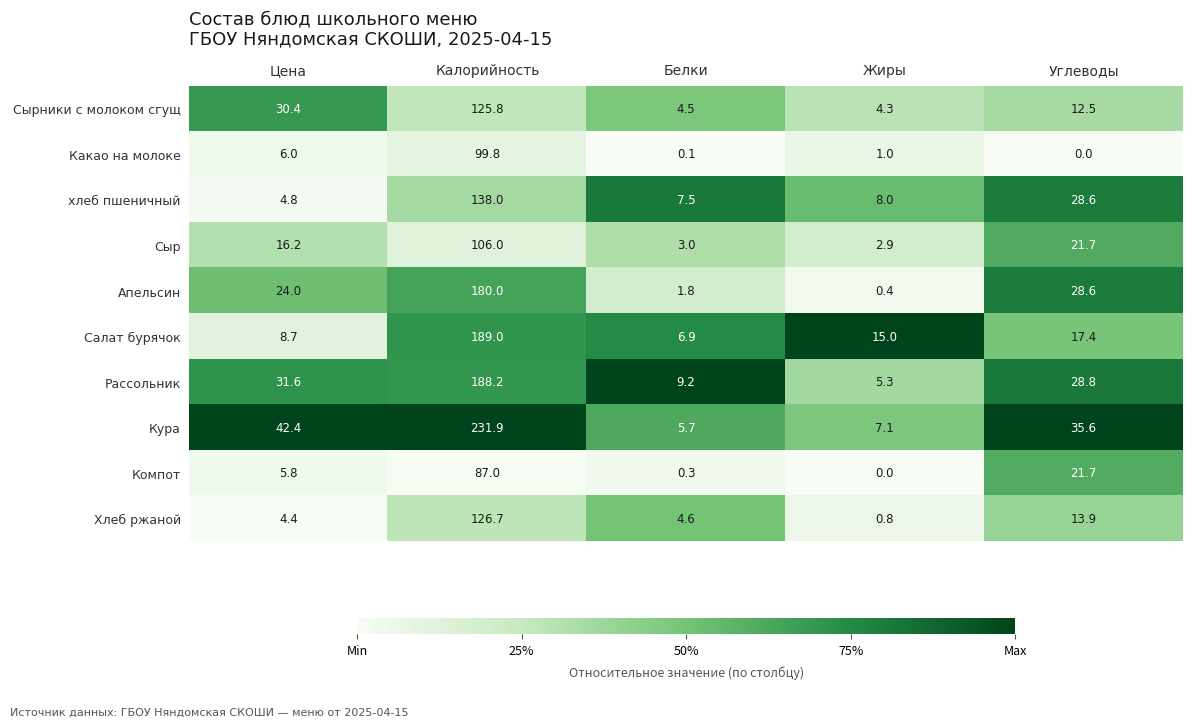

List the labels in order of Хлеб ржаной value, largest first.

Калорийность, Углеводы, Белки, Цена, Жиры